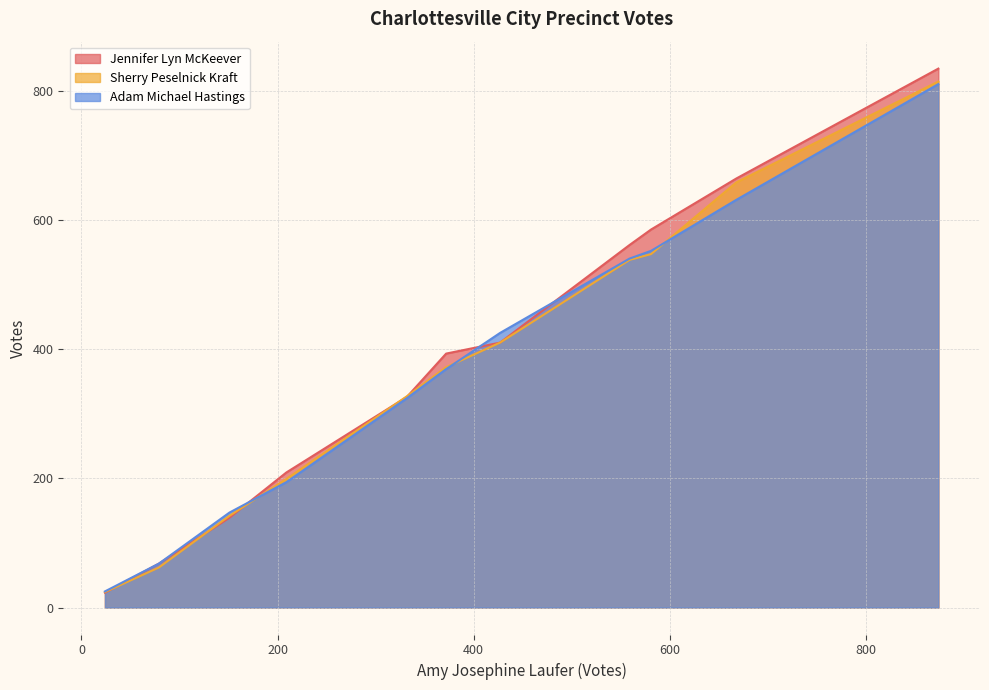

What is the highest value of the Adam Michael Hastings series?

810